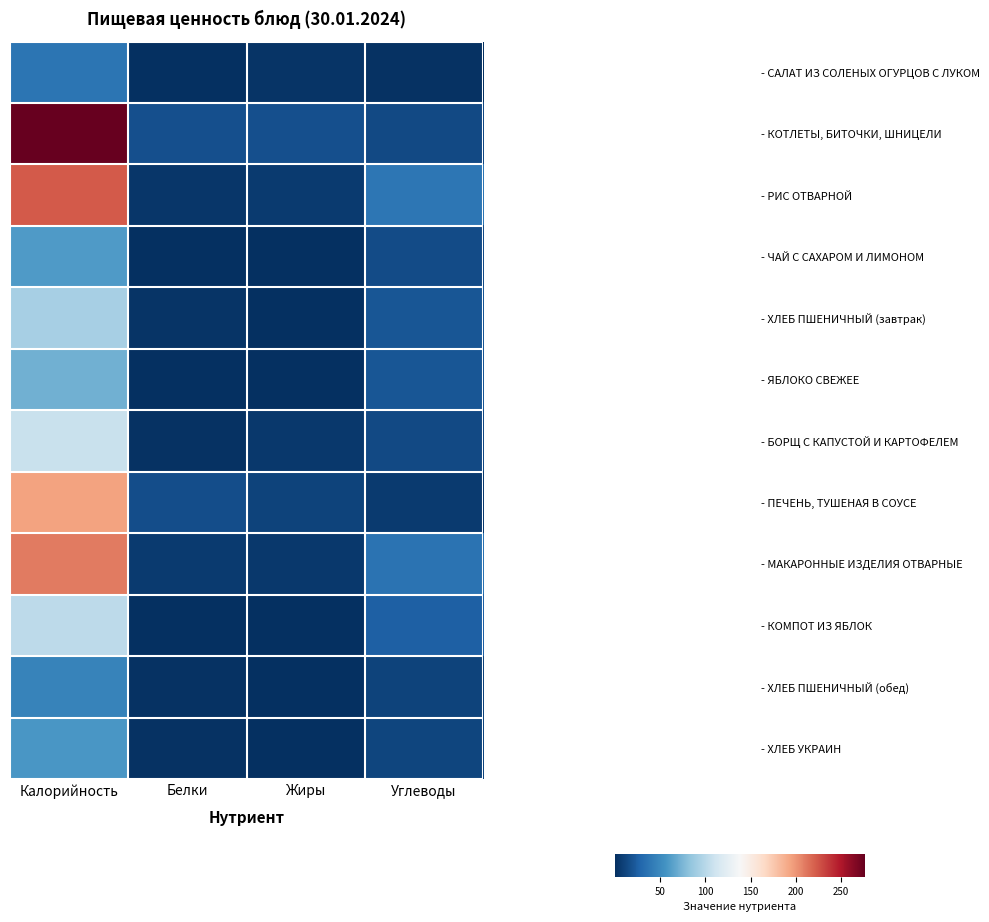

Reading left to right, transcribe all the data shown in this chart.

- САЛАТ ИЗ СОЛЕНЫХ ОГУРЦОВ С ЛУКОМ: Калорийность=37.1	Белки=0.5	Жиры=3.1	Углеводы=1.6
- КОТЛЕТЫ, БИТОЧКИ, ШНИЦЕЛИ: Калорийность=276.6	Белки=16.6	Жиры=17.2	Углеводы=13.2
- РИС ОТВАРНОЙ: Калорийность=223.5	Белки=3.7	Жиры=6.1	Углеводы=38.4
- ЧАЙ С САХАРОМ И ЛИМОНОМ: Калорийность=60.2	Белки=0.1	Жиры=0.0	Углеводы=14.7
- ХЛЕБ ПШЕНИЧНЫЙ (завтрак): Калорийность=91.9	Белки=3.0	Жиры=0.2	Углеводы=19.5
- ЯБЛОКО СВЕЖЕЕ: Калорийность=72.0	Белки=0.8	Жиры=0.8	Углеводы=19.6
- БОРЩ С КАПУСТОЙ И КАРТОФЕЛЕМ: Калорийность=107.1	Белки=2.0	Жиры=5.0	Углеводы=13.3
- ПЕЧЕНЬ, ТУШЕНАЯ В СОУСЕ: Калорийность=194.4	Белки=15.6	Жиры=9.9	Углеводы=6.1
- МАКАРОННЫЕ ИЗДЕЛИЯ ОТВАРНЫЕ: Калорийность=210.1	Белки=5.7	Жиры=4.7	Углеводы=36.3
- КОМПОТ ИЗ ЯБЛОК: Калорийность=102.0	Белки=0.1	Жиры=0.1	Углеводы=25.1
- ХЛЕБ ПШЕНИЧНЫЙ (обед): Калорийность=45.9	Белки=1.5	Жиры=0.1	Углеводы=9.7
- ХЛЕБ УКРАИН: Калорийность=57.6	Белки=1.9	Жиры=0.3	Углеводы=11.5